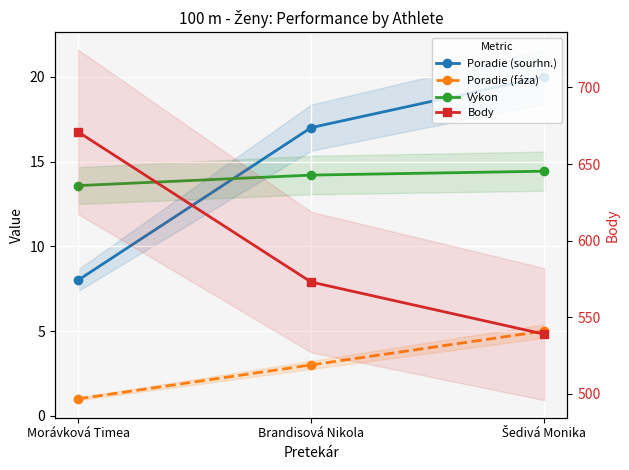

Is the value of Poradie (sourhn.) at Morávková Timea greater than the value of Body at Šedivá Monika?

No